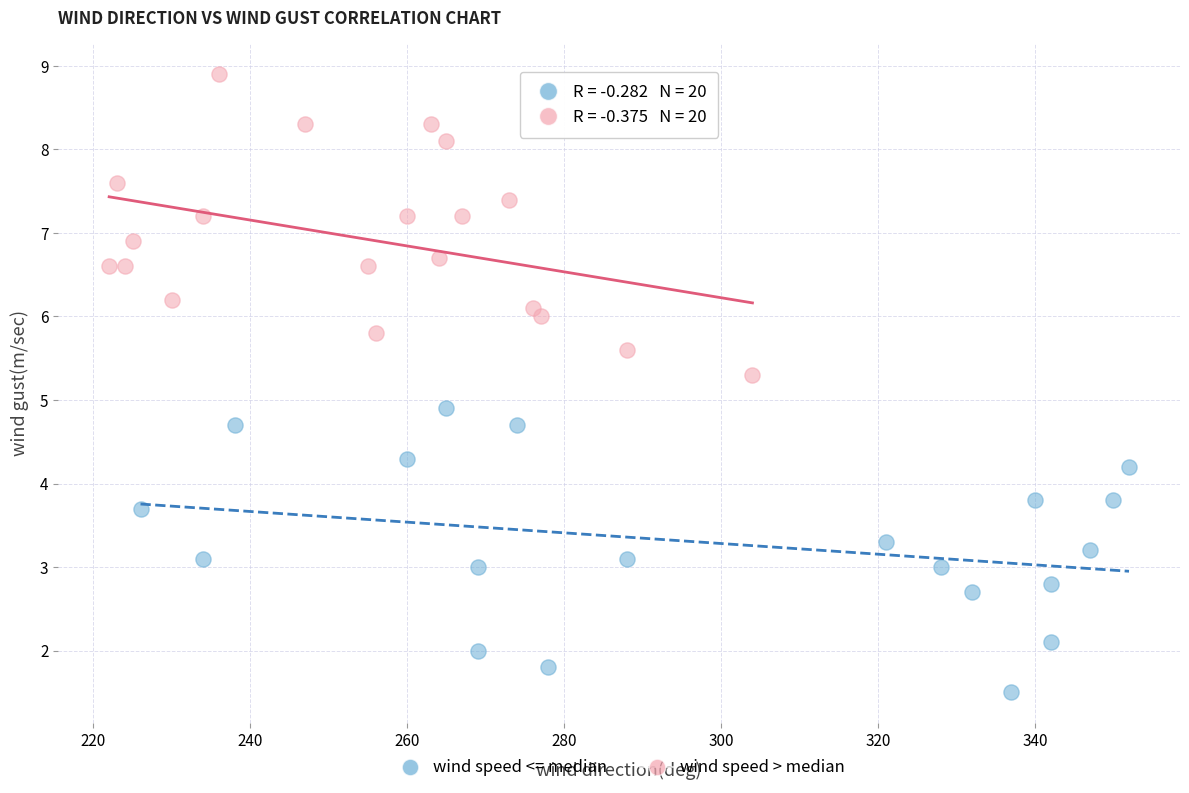

Which series reaches the maximum Y coordinate?

wind speed > median